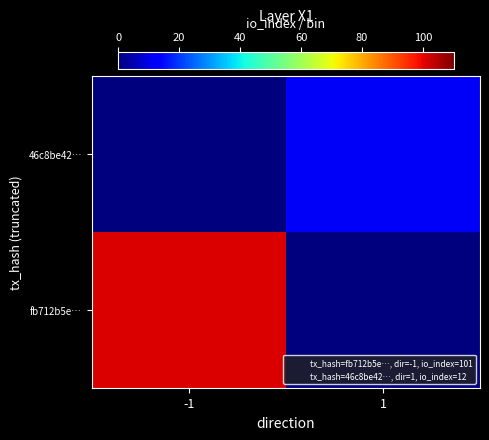

Rank the series at 1 from highest to lowest value.

46c8be42…, fb712b5e…